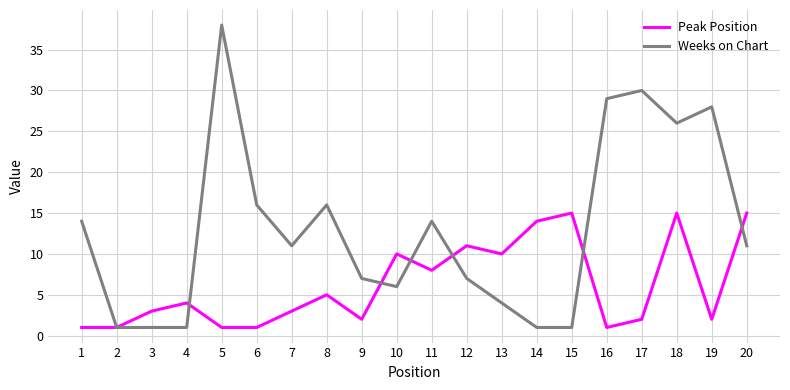

Between 1 and 19, which series saw the biggest shift?

Weeks on Chart